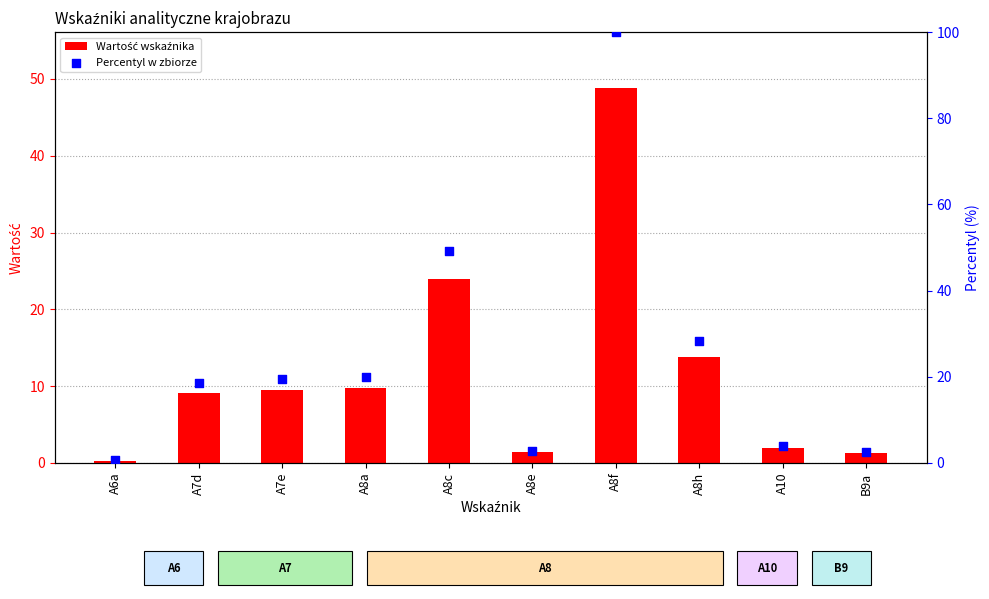

Which series has the largest total across all categories?

Percentyl w zbiorze